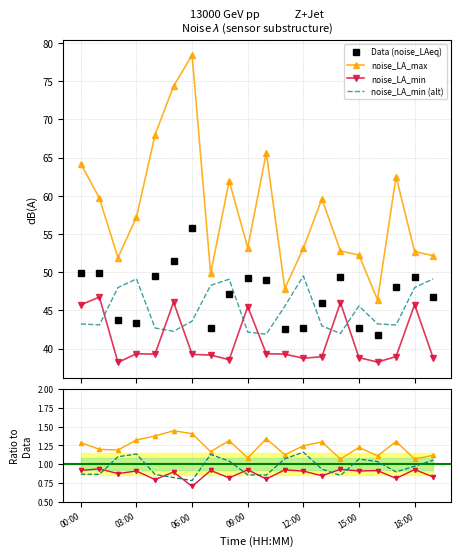

What is the difference between the maximum and minimum values in the noise_LAeq series?

14.0